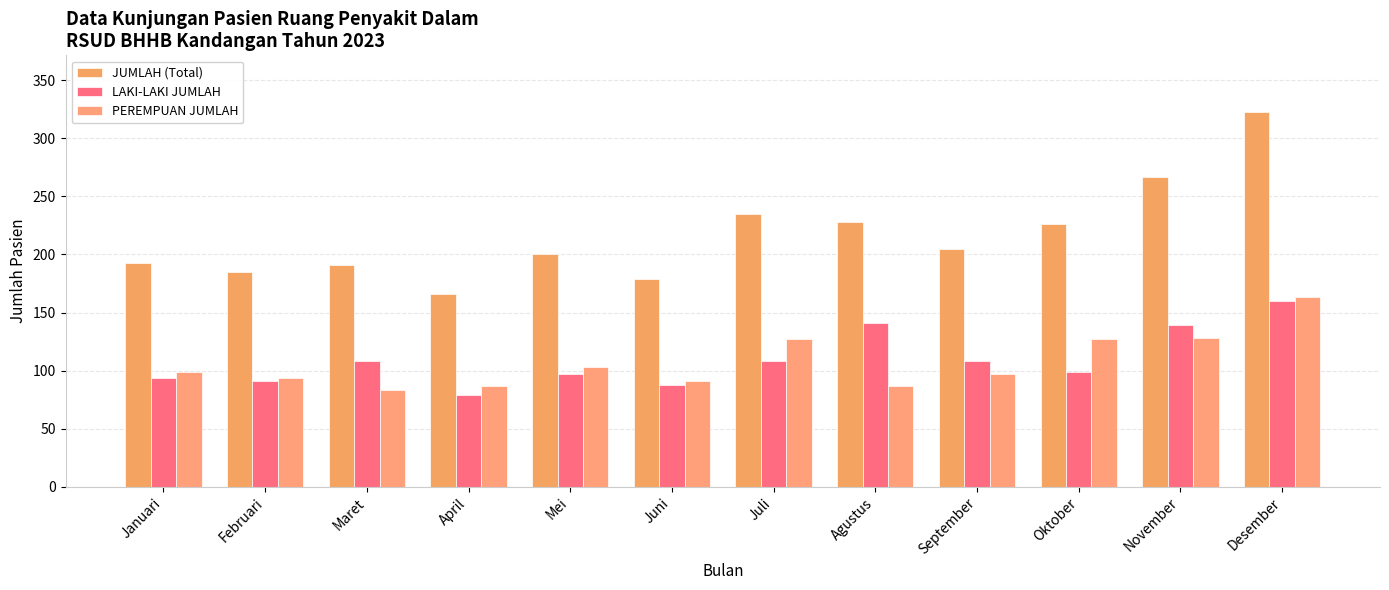

What is the label of the 10th bar from the right?

Maret